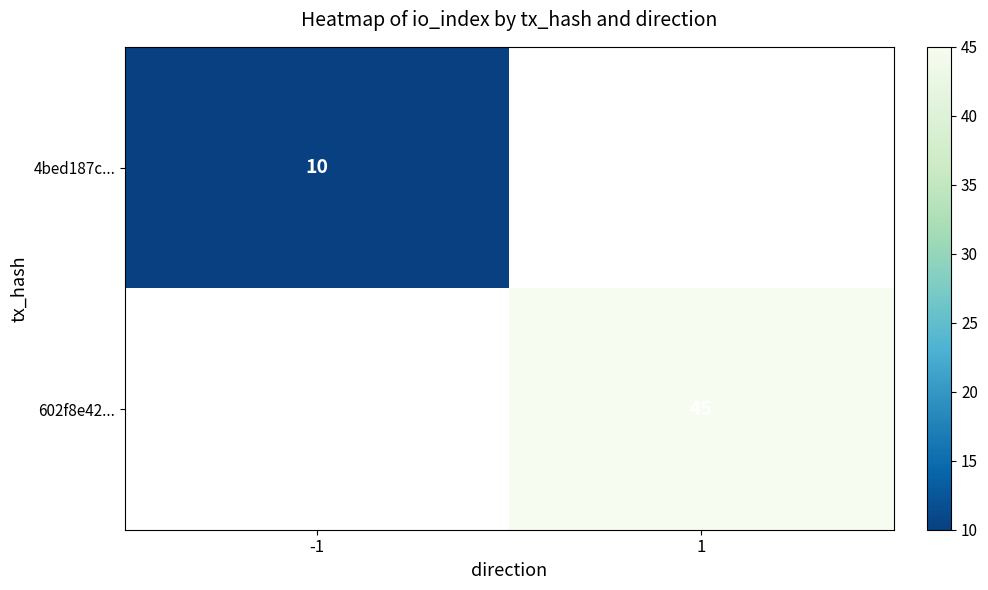

Is it true that 4bed187c... equals 15.6 at -1?

False